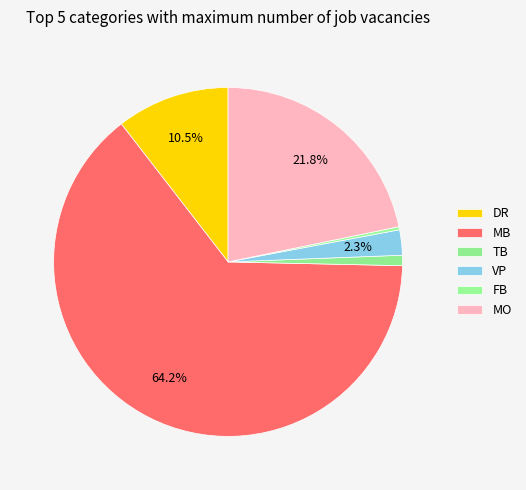

Combined, do VP and FB account for over 50%?

No